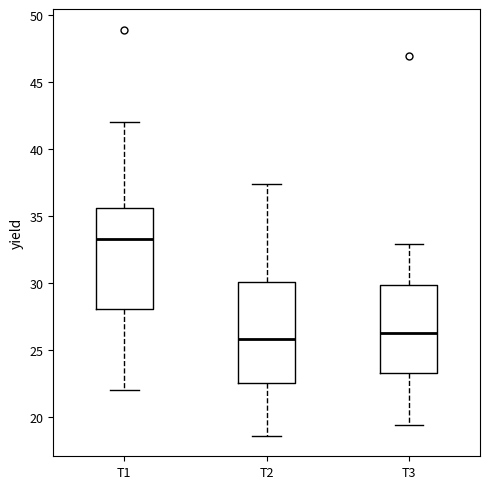

Where does the lower whisker of the box for T2 end on the y-axis? The values are not printed on the chart, so give them approximately, as read against the axis.

18.5